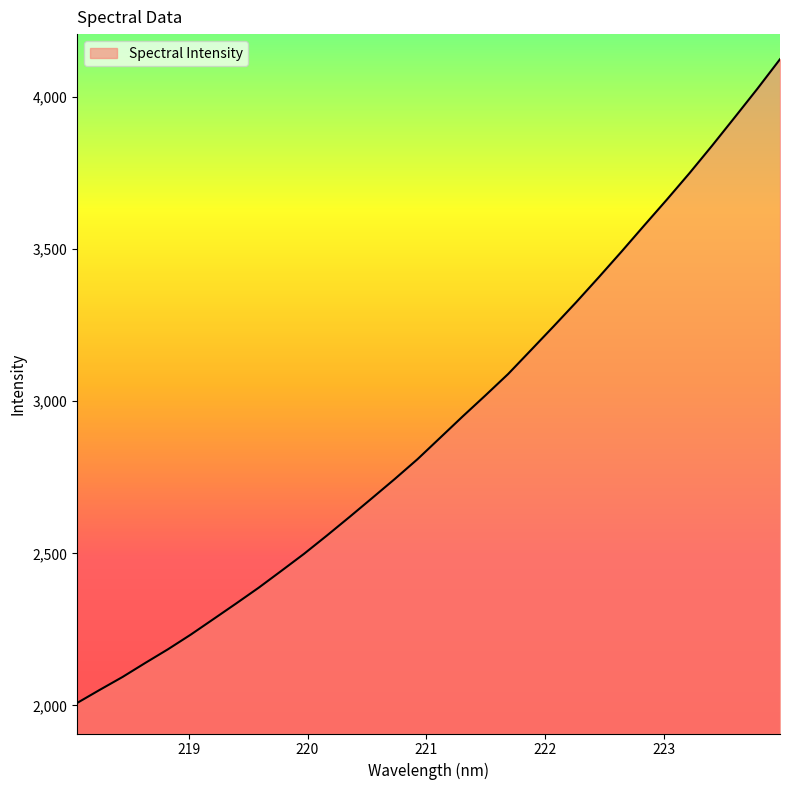

What is the maximum value shown in the chart?

4124.1